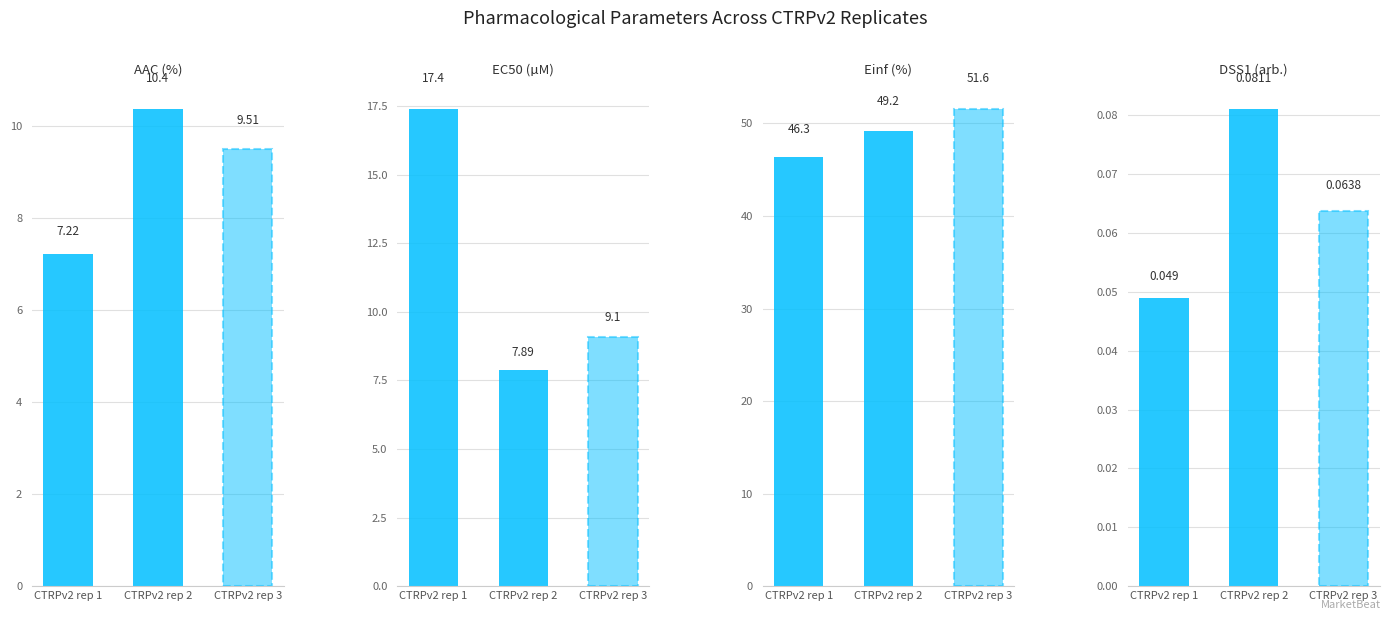

Is the value of EC50 (µM) at CTRPv2 rep 2 greater than the value of Einf (%) at CTRPv2 rep 3?

No